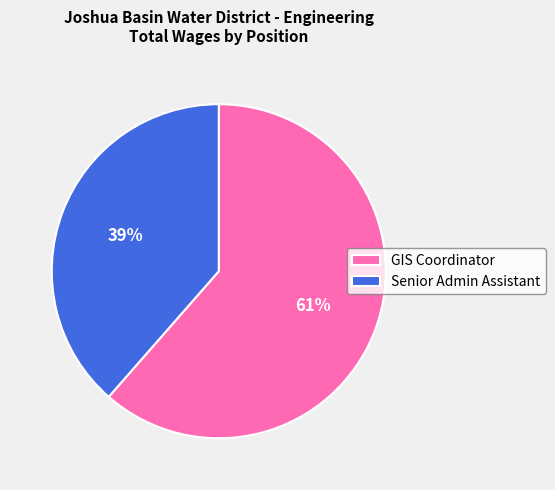

What is the majority slice?

GIS Coordinator